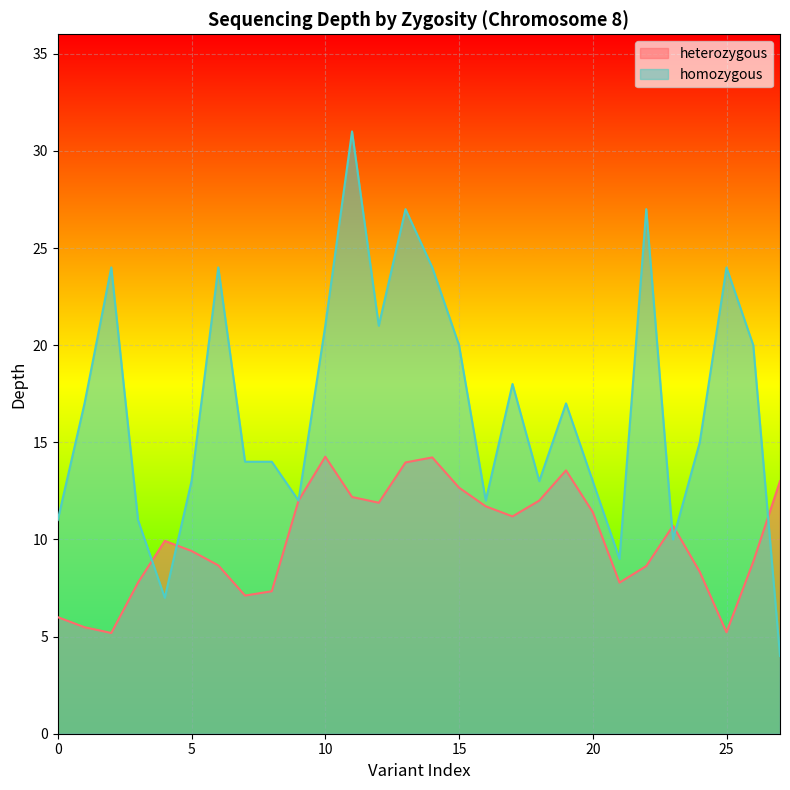

Is it true that the value at 9 is 19?

False